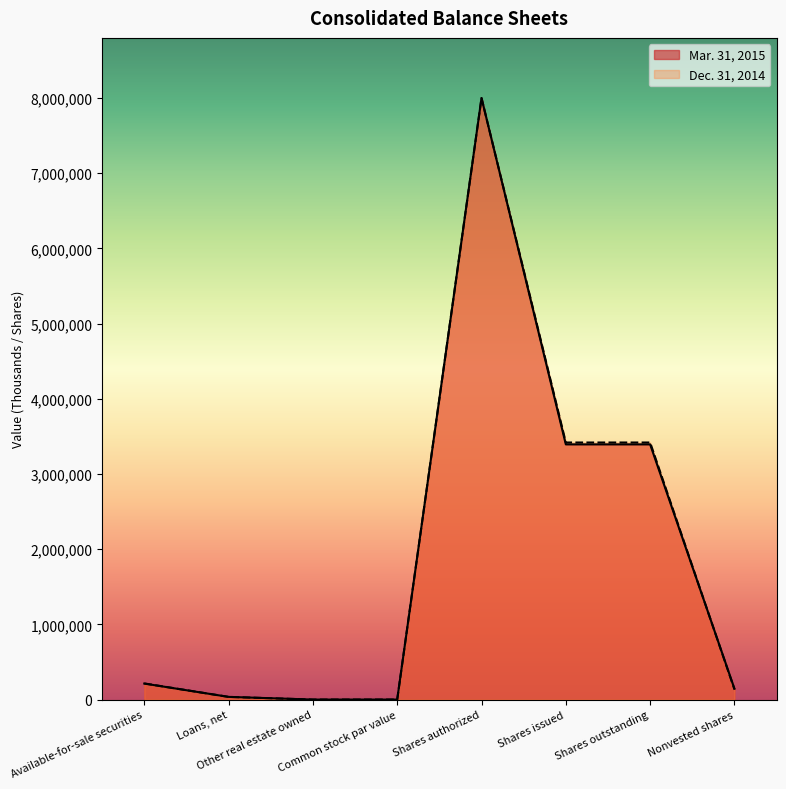

True or false: Mar. 31, 2015 has a value of 13902812 at Shares authorized.

False